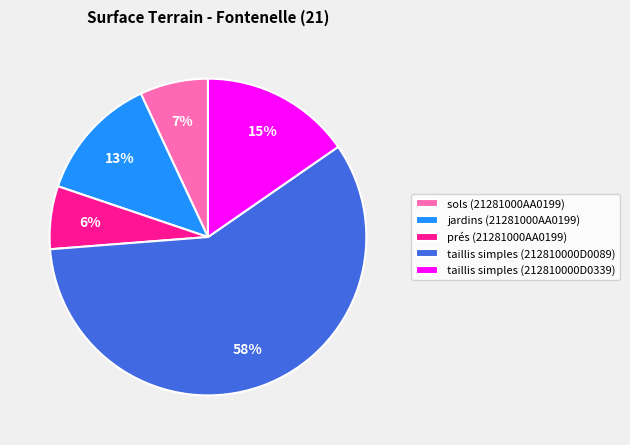

Is jardins (21281000AA0199) the majority of the pie?

No